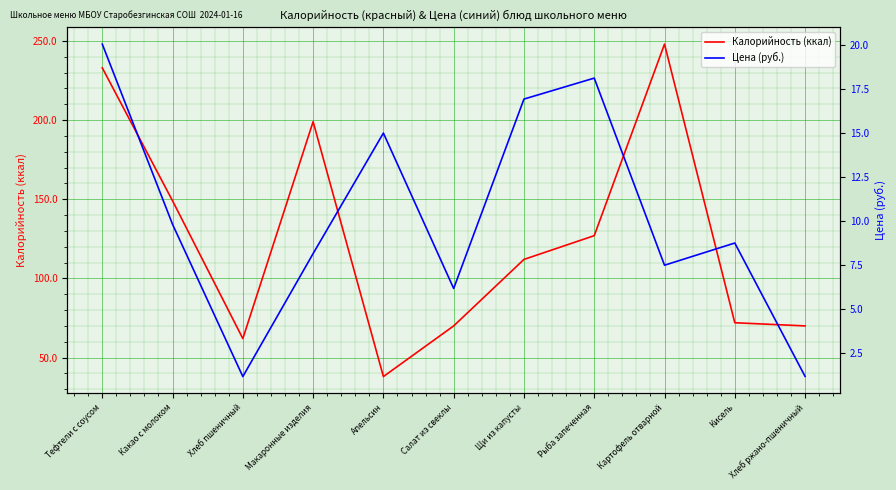

Is the value of Цена (руб.) at Кисель greater than the value of Калорийность (ккал) at Картофель отварной?

No